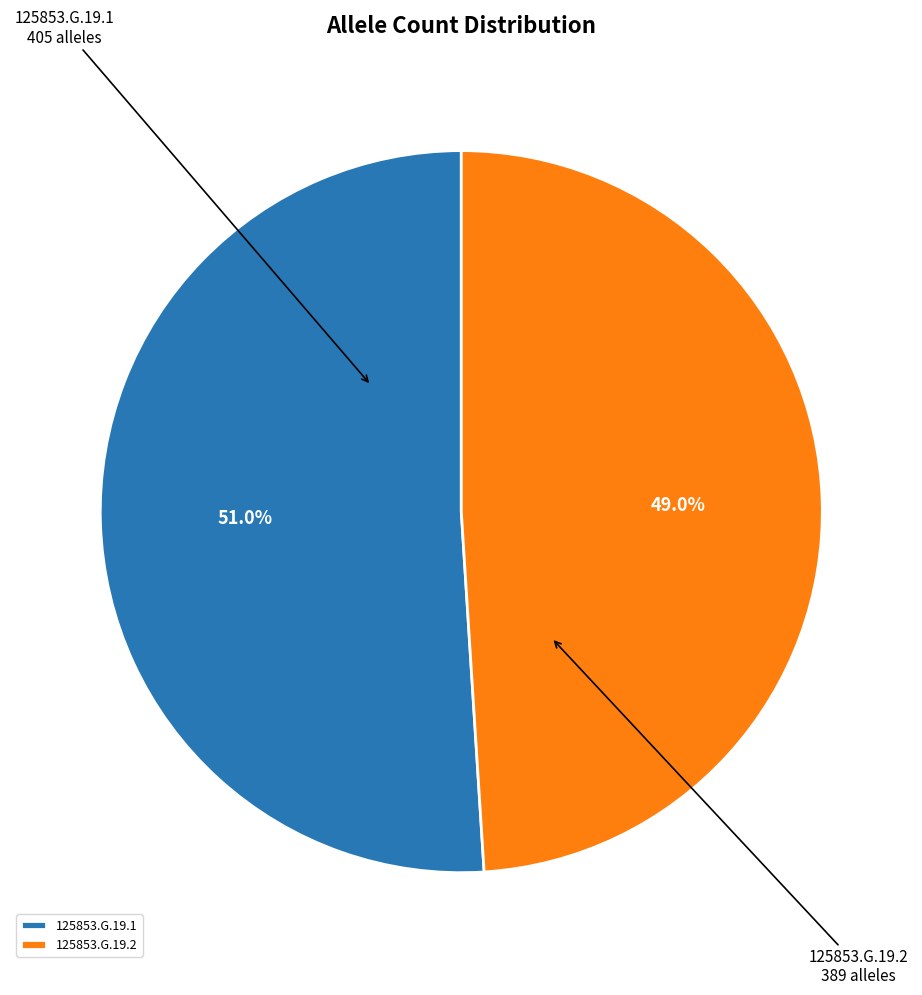

How many segments does this pie chart have?

2